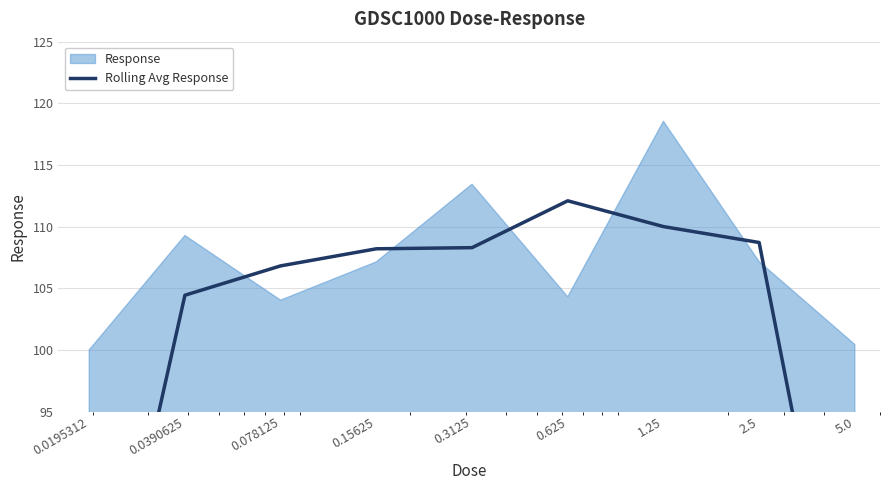

What is the difference between the maximum and minimum values?

42.9